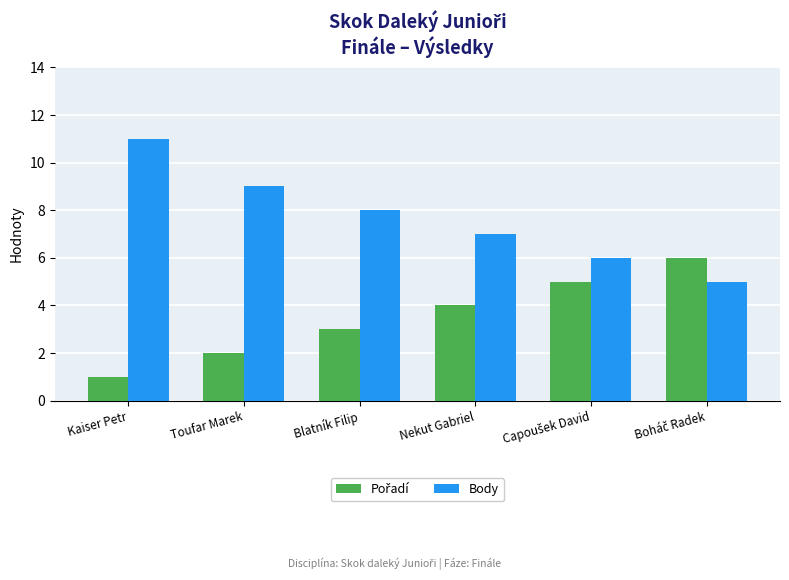

True or false: Body has a value of 2 at Kaiser Petr.

False